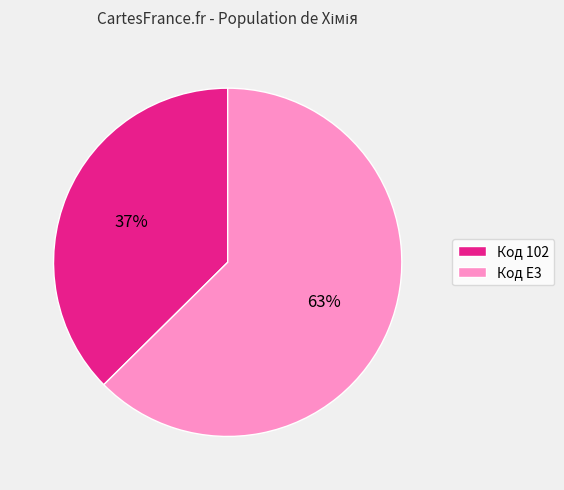

To the nearest percent, what is the average slice percentage?

50%